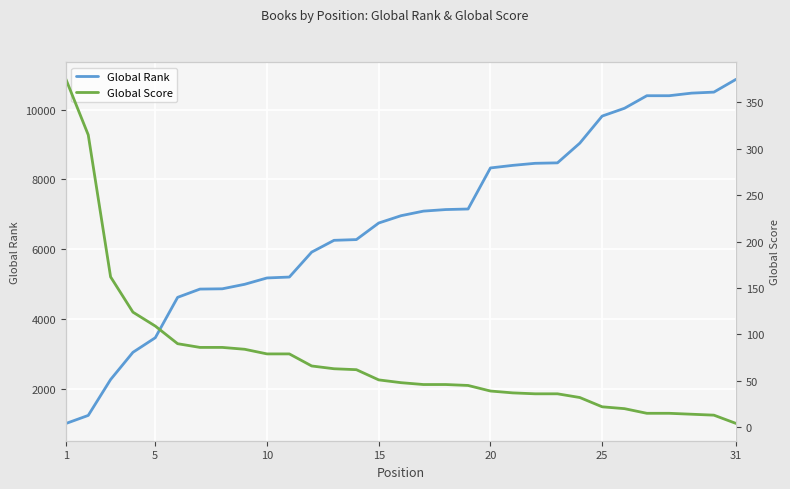

True or false: Global Rank has more than 2 interior local peaks.

False